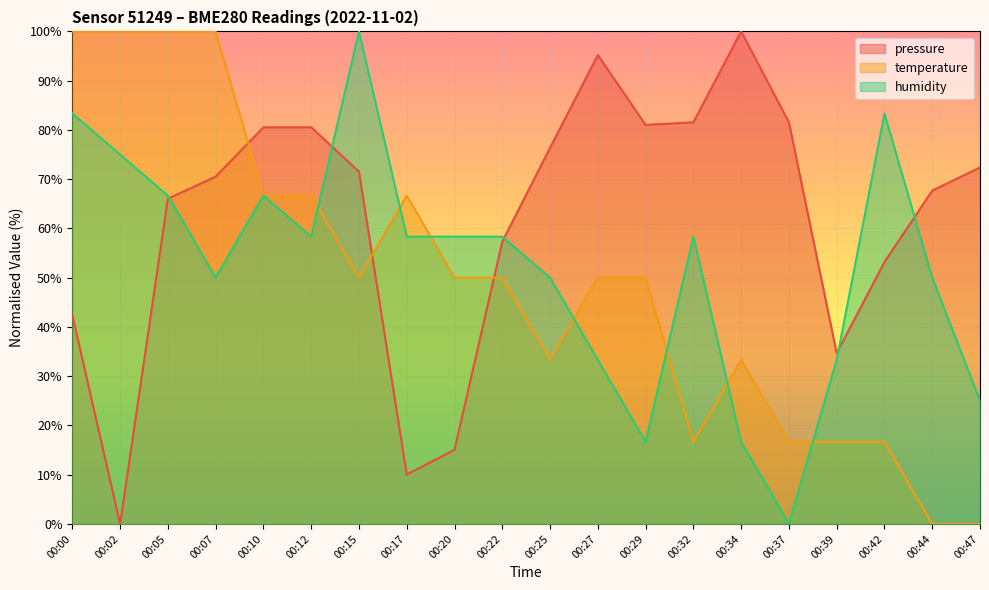

How many data points in pressure are less than 71?

10